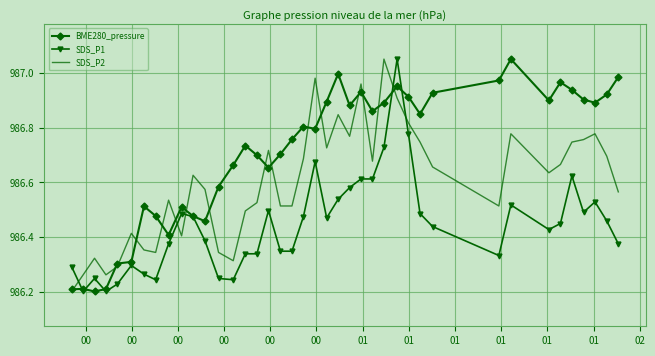

True or false: SDS_P1 and SDS_P2 cross at least once.

True